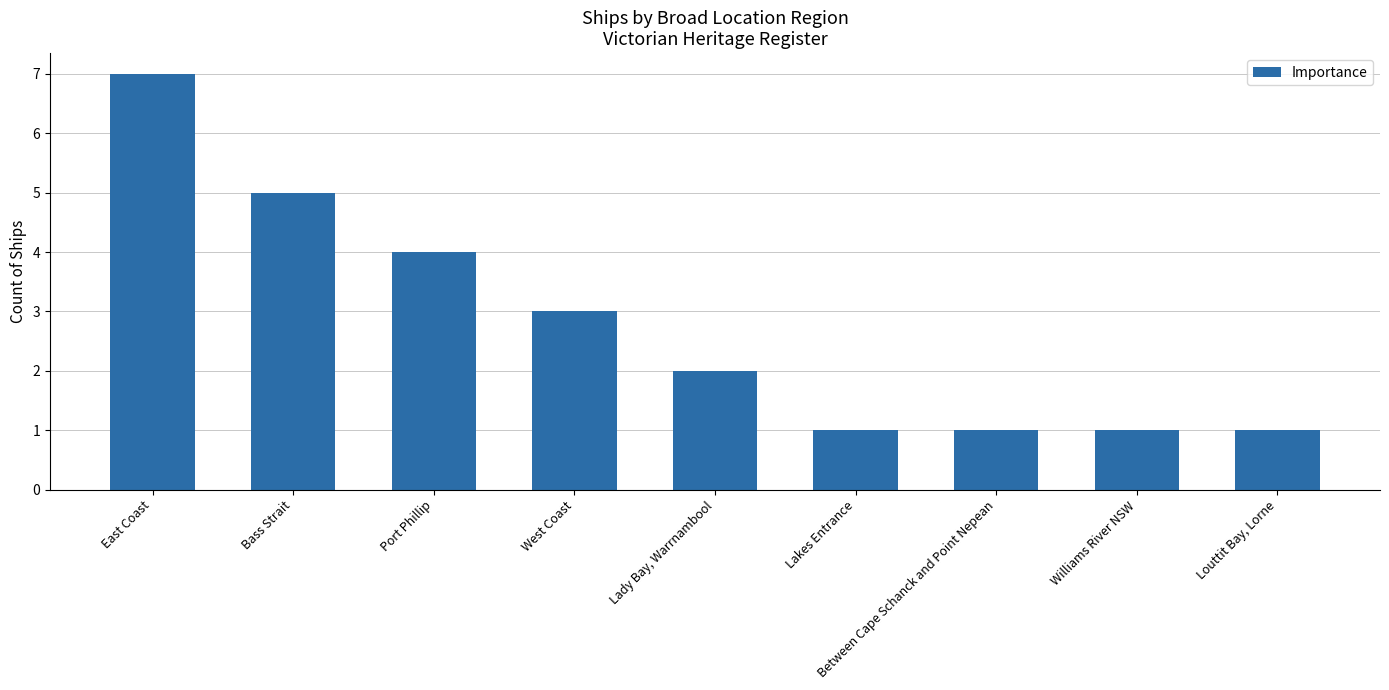

Is it true that the value at Lady Bay, Warrnambool is 3?

False